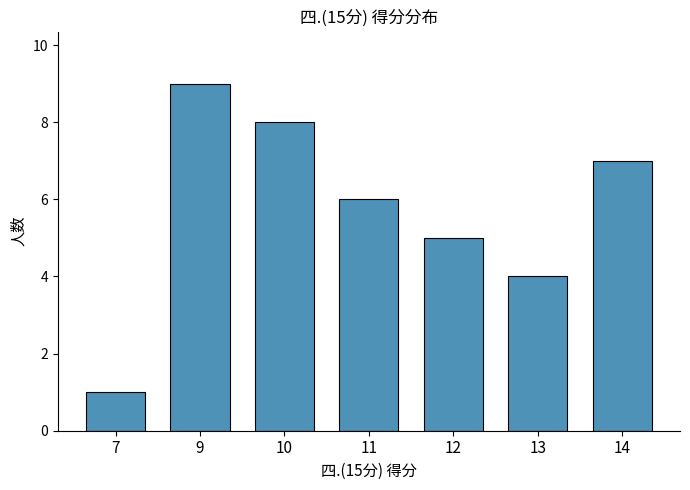

Reading left to right, what are all the values shown in this chart?

1	9	8	6	5	4	7